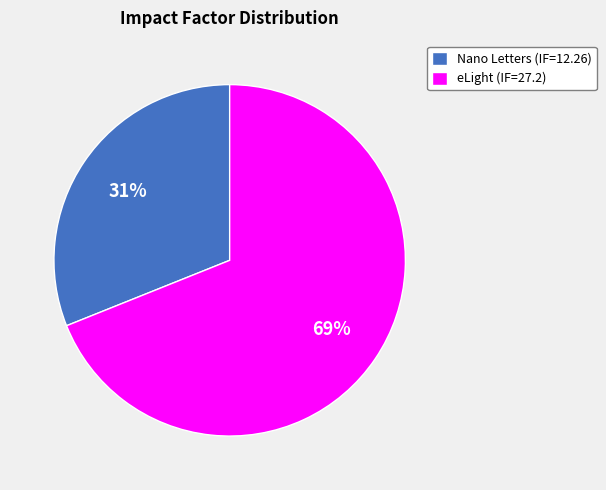

To the nearest percent, what is the difference between the eLight (IF=27.2) and Nano Letters (IF=12.26) slice percentages?

38%